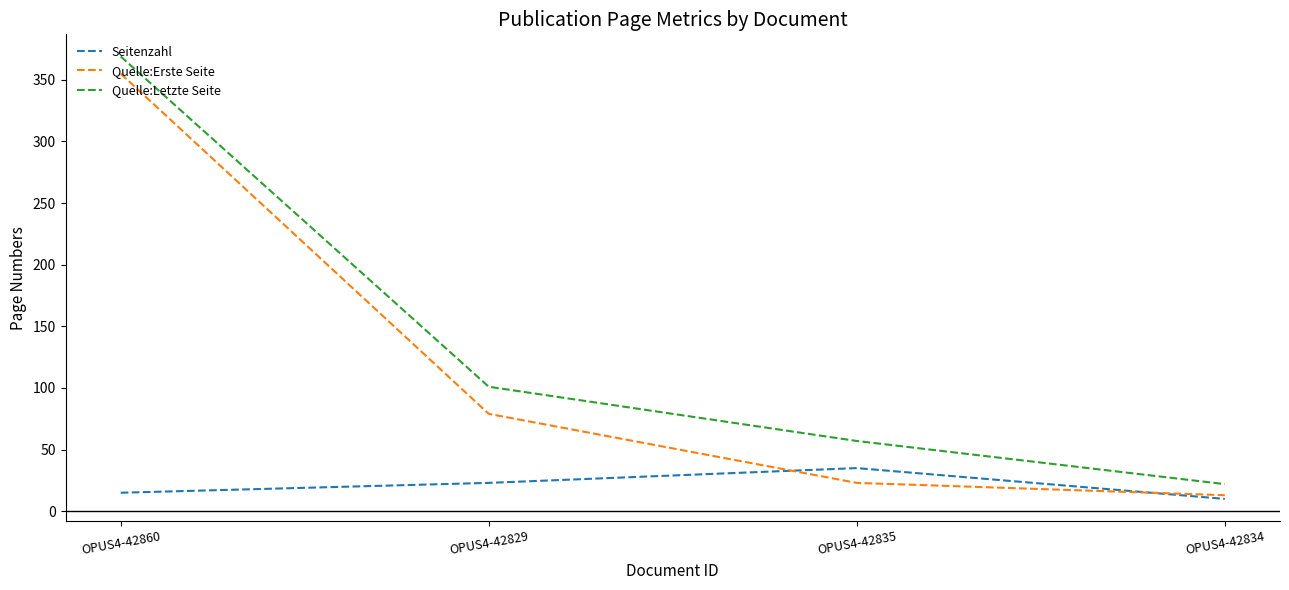

True or false: Seitenzahl has more than 2 interior local peaks.

False